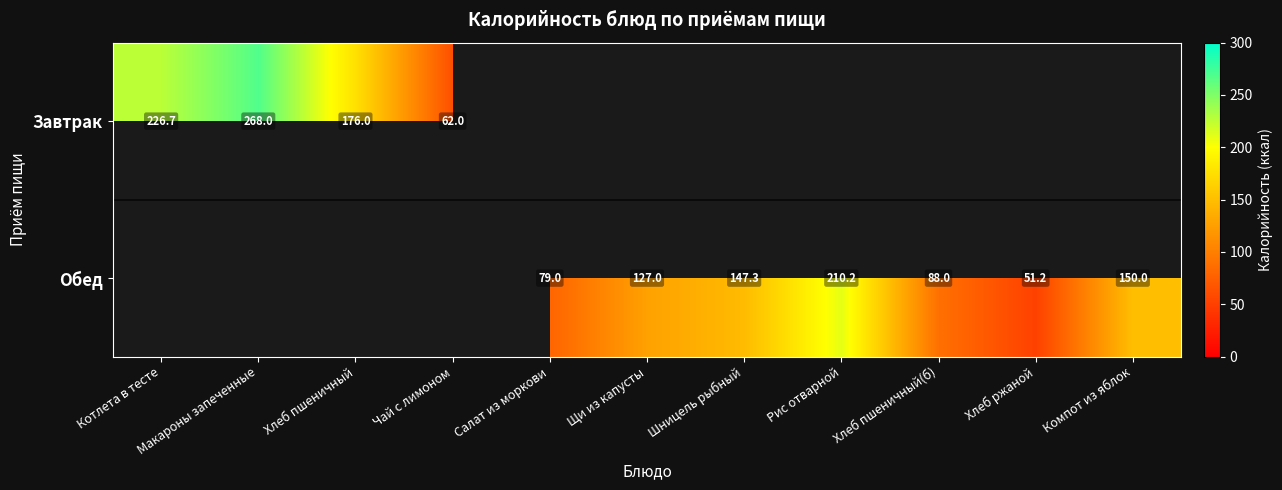

True or false: Обед has a value of 51.2 at Хлеб ржаной.

True